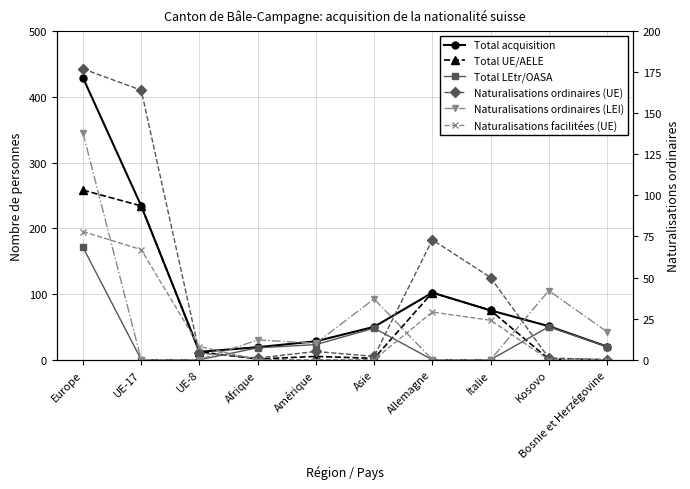

What is the highest value of the Total UE/AELE series?

258